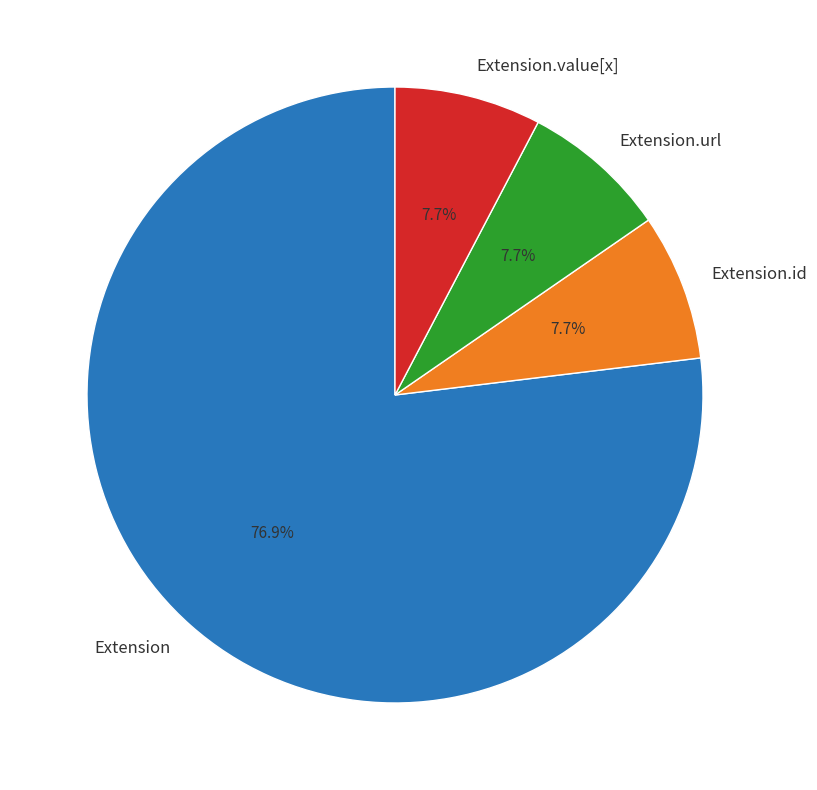

Is there a majority slice in this chart?

Yes